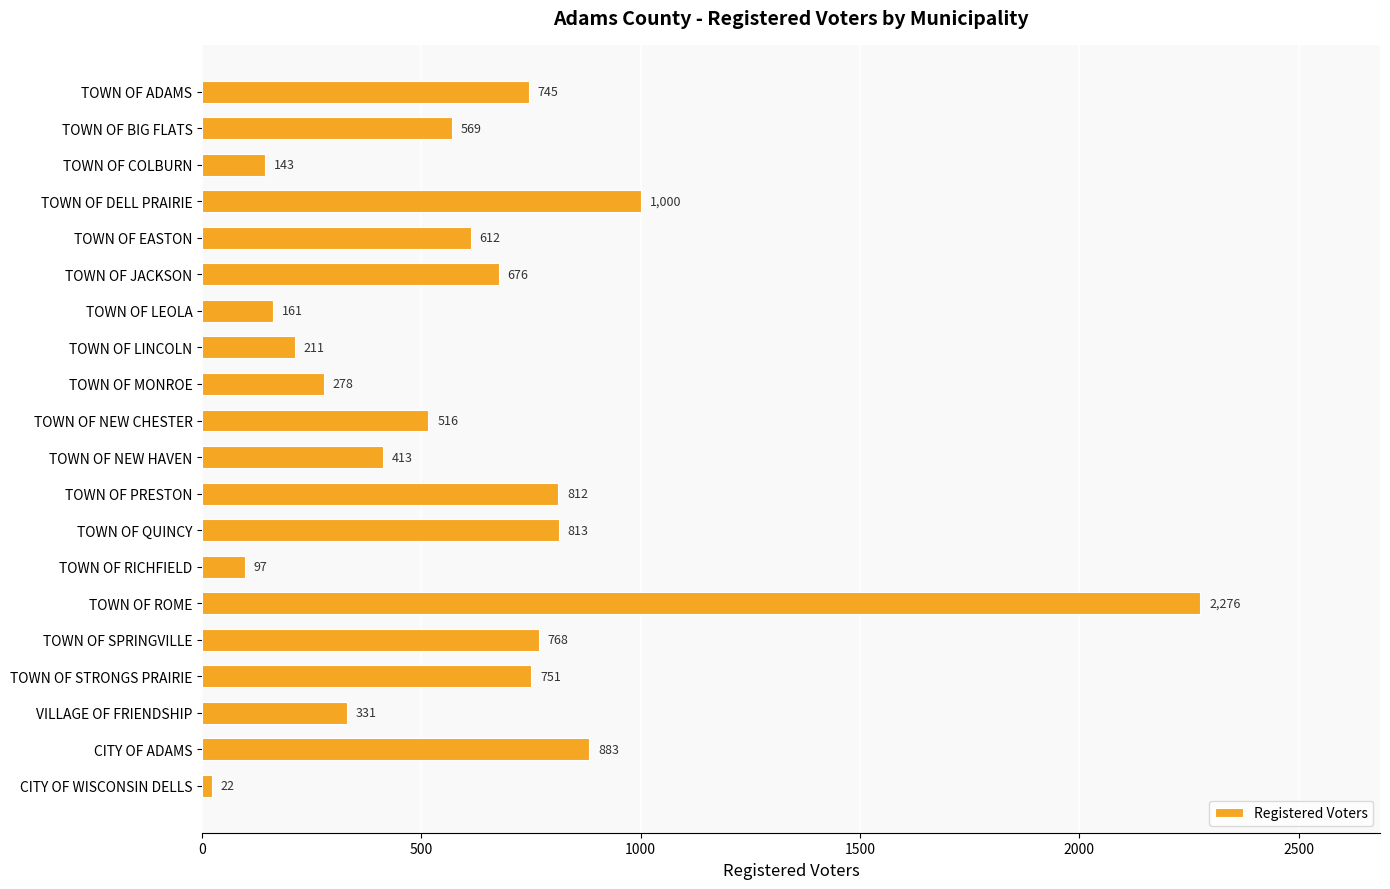

Which has a higher value, TOWN OF MONROE or TOWN OF QUINCY?

TOWN OF QUINCY